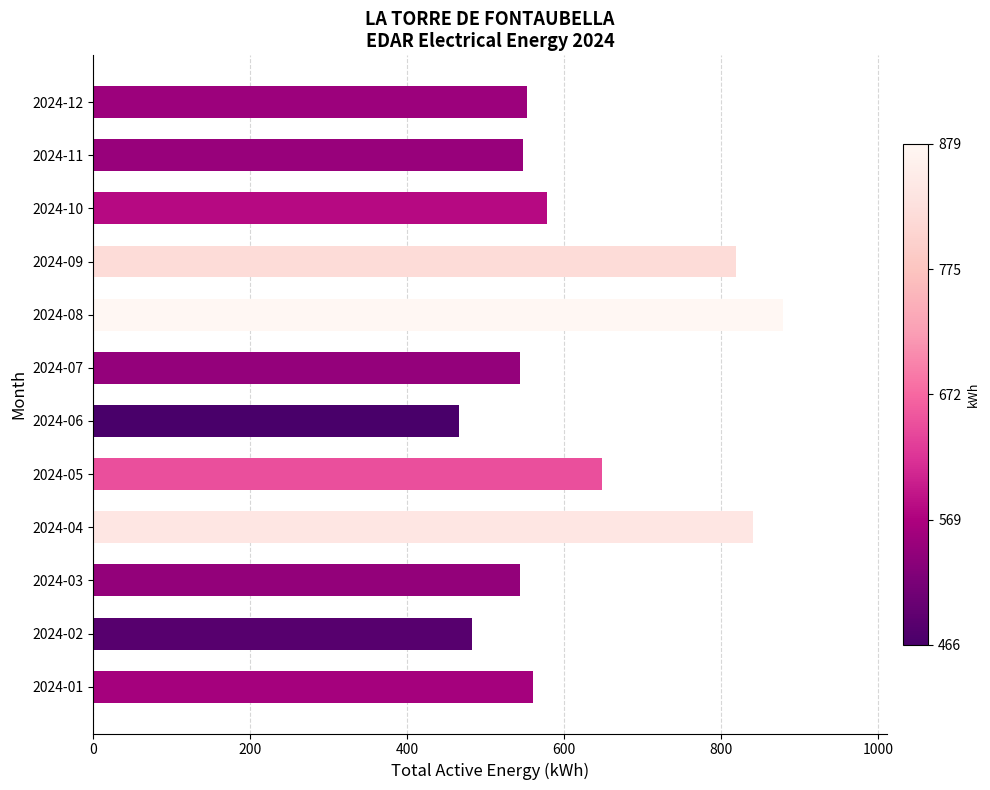

Approximately how many times larger is the value at 2024-04 compared to 2024-06?

1.8